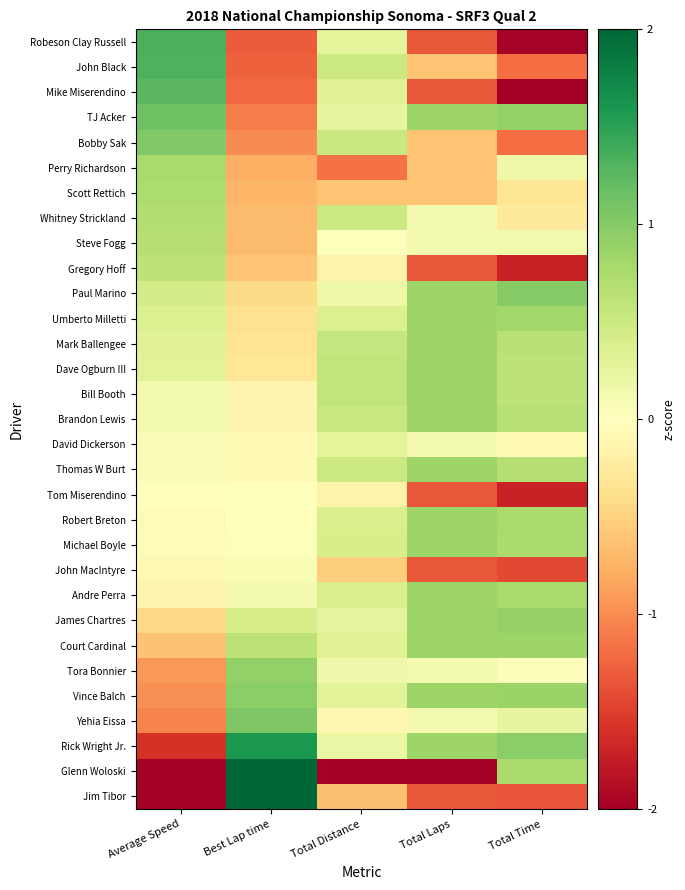

Reading right to left, list all the values displayed in this chart.

Robeson Clay Russell: Total Time=-2.0	Total Laps=-1.3	Total Distance=0.3	Best Lap time=-1.3	Average Speed=1.3
John Black: Total Time=-1.2	Total Laps=-0.6	Total Distance=0.5	Best Lap time=-1.3	Average Speed=1.3
Mike Miserendino: Total Time=-2.0	Total Laps=-1.3	Total Distance=0.3	Best Lap time=-1.2	Average Speed=1.3
TJ Acker: Total Time=0.9	Total Laps=0.8	Total Distance=0.2	Best Lap time=-1.1	Average Speed=1.1
Bobby Sak: Total Time=-1.2	Total Laps=-0.6	Total Distance=0.5	Best Lap time=-1.0	Average Speed=1.0
Perry Richardson: Total Time=0.2	Total Laps=-0.6	Total Distance=-1.2	Best Lap time=-0.8	Average Speed=0.8
Scott Rettich: Total Time=-0.3	Total Laps=-0.6	Total Distance=-0.6	Best Lap time=-0.7	Average Speed=0.7
Whitney Strickland: Total Time=-0.3	Total Laps=0.1	Total Distance=0.5	Best Lap time=-0.7	Average Speed=0.7
Steve Fogg: Total Time=0.1	Total Laps=0.1	Total Distance=0.0	Best Lap time=-0.7	Average Speed=0.7
Gregory Hoff: Total Time=-1.7	Total Laps=-1.3	Total Distance=-0.1	Best Lap time=-0.6	Average Speed=0.6
Paul Marino: Total Time=1.0	Total Laps=0.8	Total Distance=0.2	Best Lap time=-0.4	Average Speed=0.4
Umberto Milletti: Total Time=0.8	Total Laps=0.8	Total Distance=0.4	Best Lap time=-0.4	Average Speed=0.4
Mark Ballengee: Total Time=0.6	Total Laps=0.8	Total Distance=0.5	Best Lap time=-0.3	Average Speed=0.3
Dave Ogburn III: Total Time=0.6	Total Laps=0.8	Total Distance=0.6	Best Lap time=-0.3	Average Speed=0.3
Bill Booth: Total Time=0.6	Total Laps=0.8	Total Distance=0.6	Best Lap time=-0.1	Average Speed=0.1
Brandon Lewis: Total Time=0.7	Total Laps=0.8	Total Distance=0.5	Best Lap time=-0.1	Average Speed=0.1
David Dickerson: Total Time=-0.1	Total Laps=0.1	Total Distance=0.3	Best Lap time=-0.1	Average Speed=0.1
Thomas W Burt: Total Time=0.7	Total Laps=0.8	Total Distance=0.5	Best Lap time=-0.1	Average Speed=0.1
Tom Miserendino: Total Time=-1.7	Total Laps=-1.3	Total Distance=-0.2	Best Lap time=0.0	Average Speed=-0.0
Robert Breton: Total Time=0.8	Total Laps=0.8	Total Distance=0.4	Best Lap time=0.0	Average Speed=-0.0
Michael Boyle: Total Time=0.8	Total Laps=0.8	Total Distance=0.4	Best Lap time=0.0	Average Speed=-0.0
John MacIntyre: Total Time=-1.4	Total Laps=-1.3	Total Distance=-0.5	Best Lap time=0.1	Average Speed=-0.1
Andre Perra: Total Time=0.8	Total Laps=0.8	Total Distance=0.4	Best Lap time=0.1	Average Speed=-0.1
James Chartres: Total Time=0.9	Total Laps=0.8	Total Distance=0.3	Best Lap time=0.4	Average Speed=-0.4
Court Cardinal: Total Time=0.8	Total Laps=0.8	Total Distance=0.3	Best Lap time=0.6	Average Speed=-0.6
Tora Bonnier: Total Time=0.0	Total Laps=0.1	Total Distance=0.1	Best Lap time=0.9	Average Speed=-0.9
Vince Balch: Total Time=0.9	Total Laps=0.8	Total Distance=0.3	Best Lap time=1.0	Average Speed=-1.0
Yehia Eissa: Total Time=0.2	Total Laps=0.1	Total Distance=-0.1	Best Lap time=1.0	Average Speed=-1.1
Rick Wright Jr.: Total Time=1.0	Total Laps=0.8	Total Distance=0.2	Best Lap time=1.6	Average Speed=-1.6
Glenn Woloski: Total Time=0.8	Total Laps=-2.8	Total Distance=-5.0	Best Lap time=2.7	Average Speed=-2.7
Jim Tibor: Total Time=-1.3	Total Laps=-1.3	Total Distance=-0.7	Best Lap time=2.8	Average Speed=-2.7